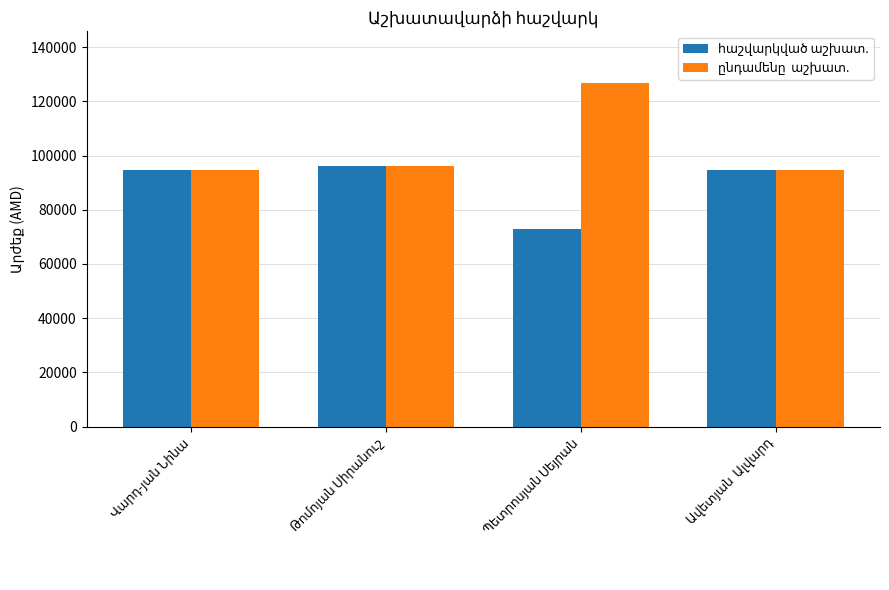

What is the maximum value shown in the chart?

126796